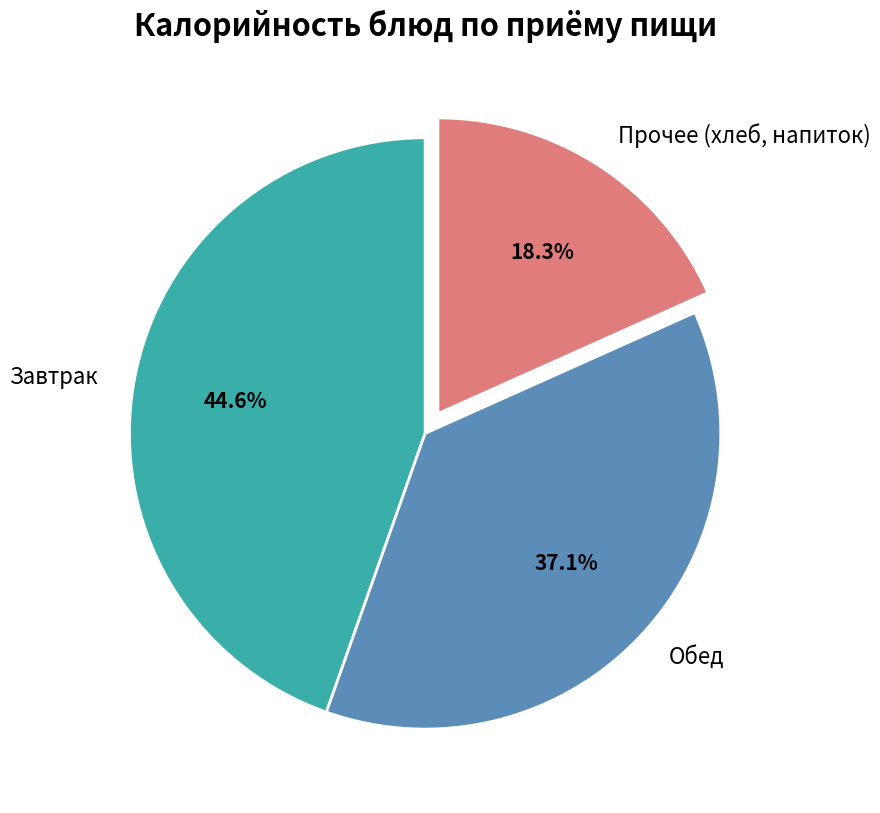

Which slice is the smallest?

Прочее (хлеб, напиток)